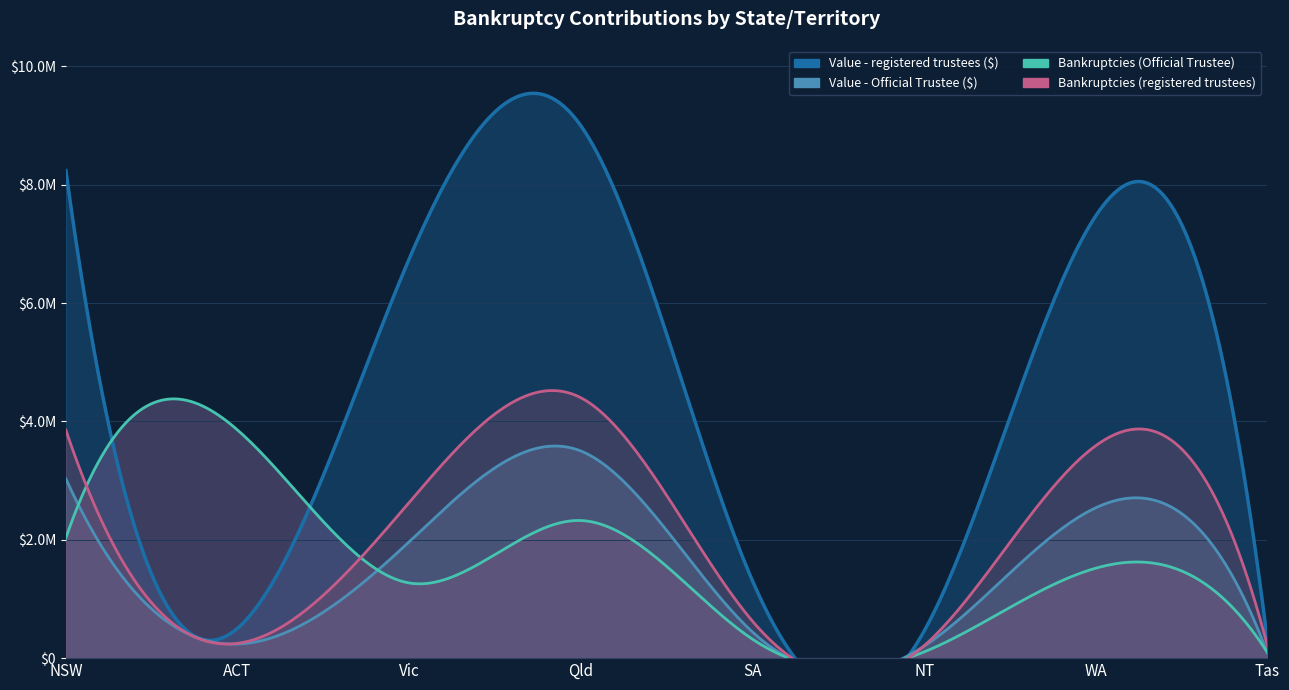

What is the label of the 6th point from the right?

Vic